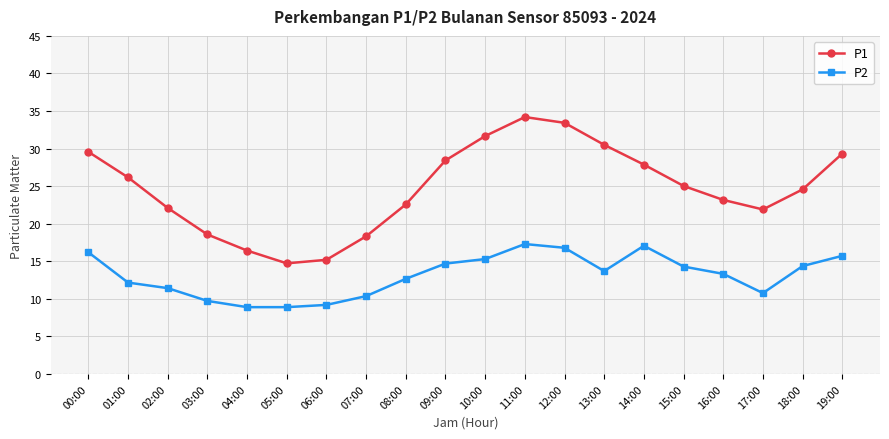

How many interior local peaks does the P1 series have?

1